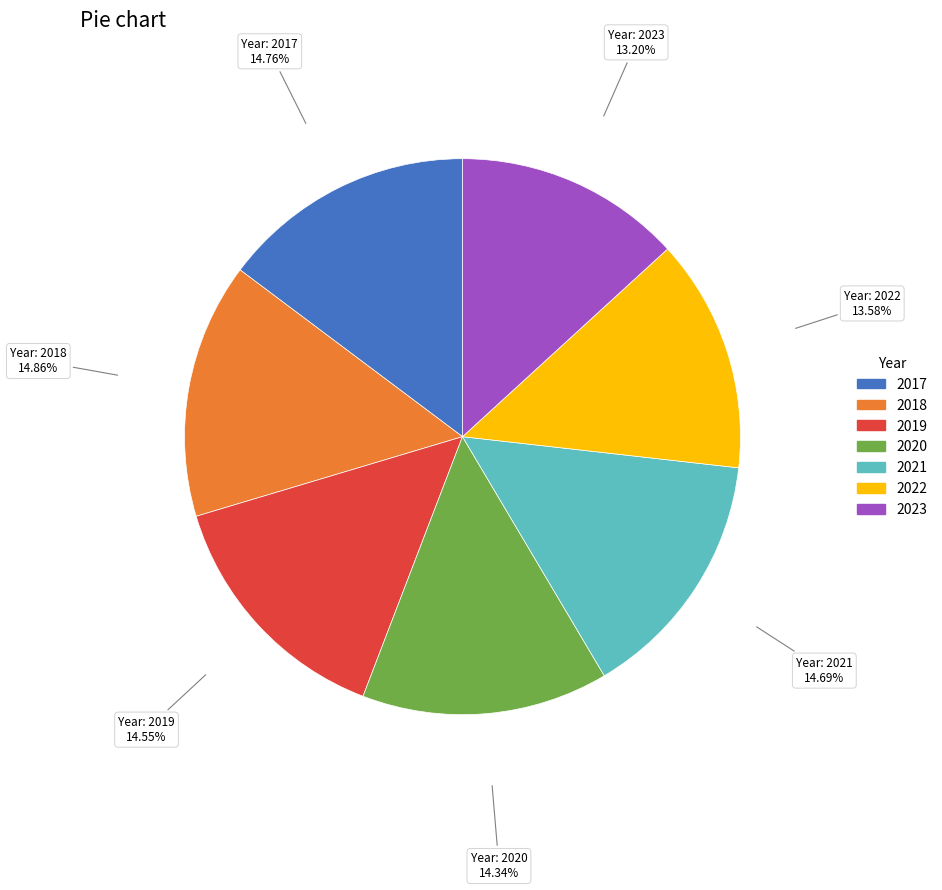

To the nearest percent, what portion does 2020 represent?

14%